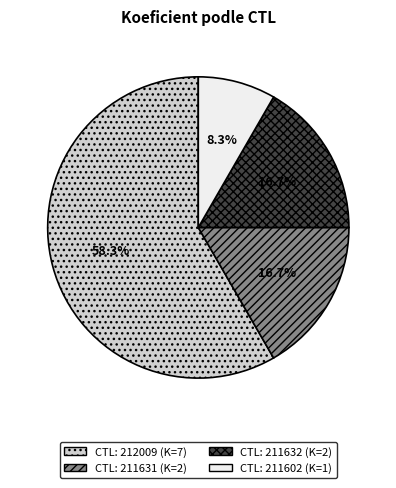

Does any single category account for the majority?

Yes